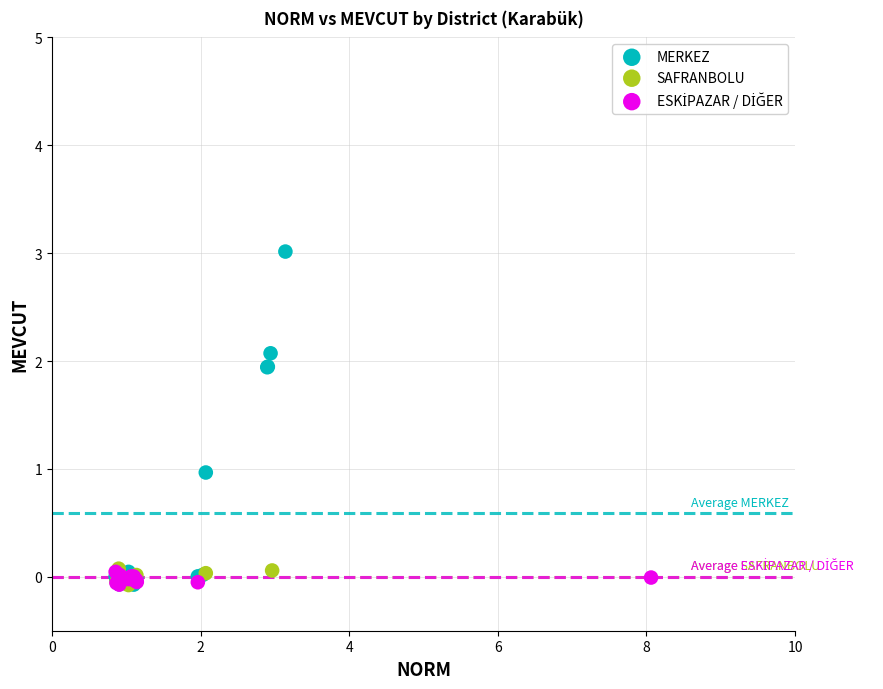

Which series contains the highest Y value?

MERKEZ